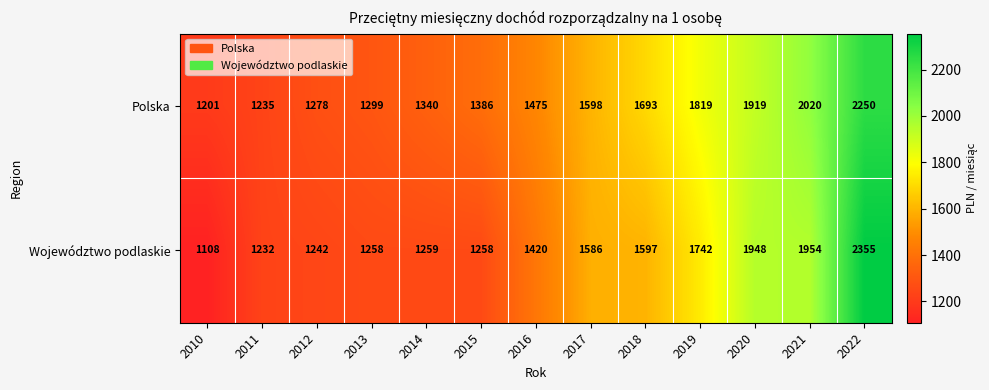

Reading right to left, extract all data points from this chart.

Polska: 2250	2020	1919	1819	1693	1598	1475	1386	1340	1299	1278	1235	1201
Województwo podlaskie: 2355	1954	1948	1742	1597	1586	1420	1258	1259	1258	1242	1232	1108